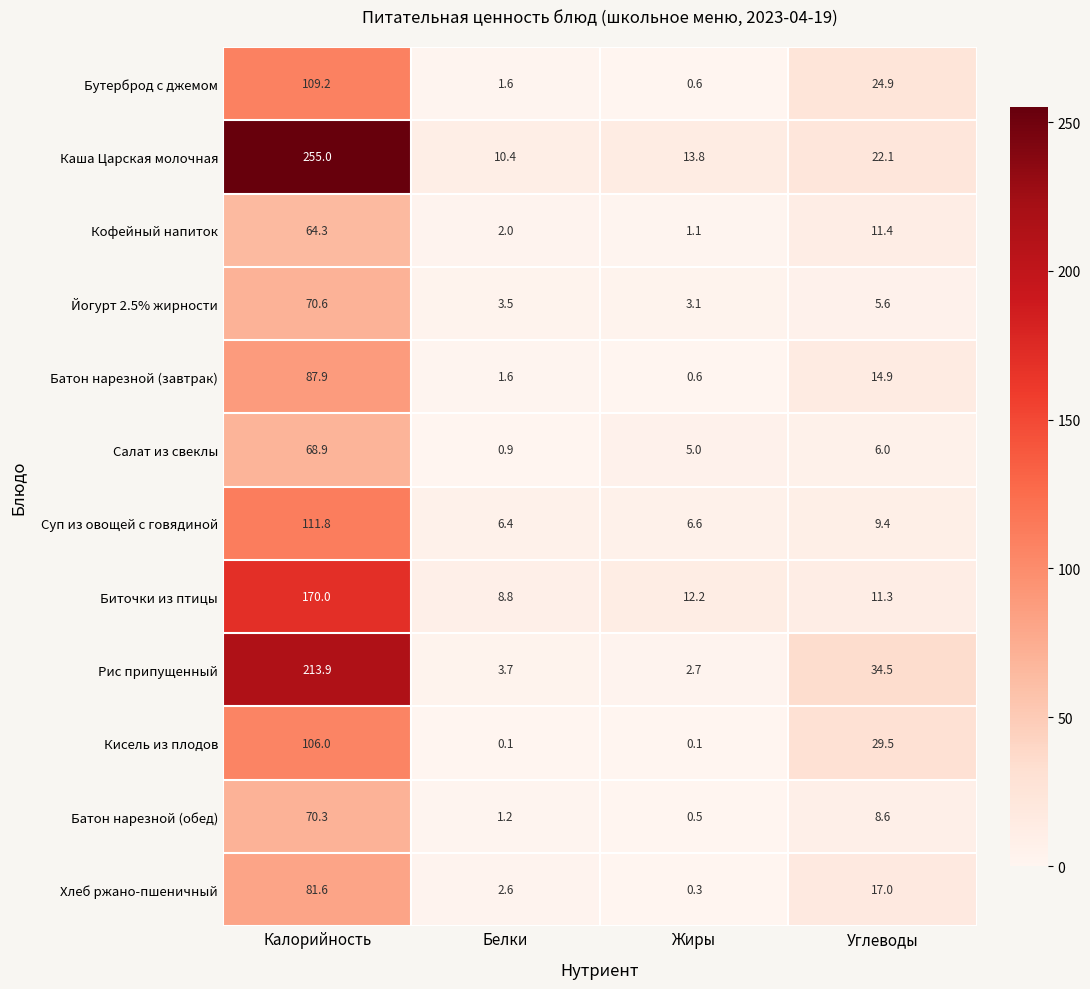

At how many categories does at least one series exceed 36?

1